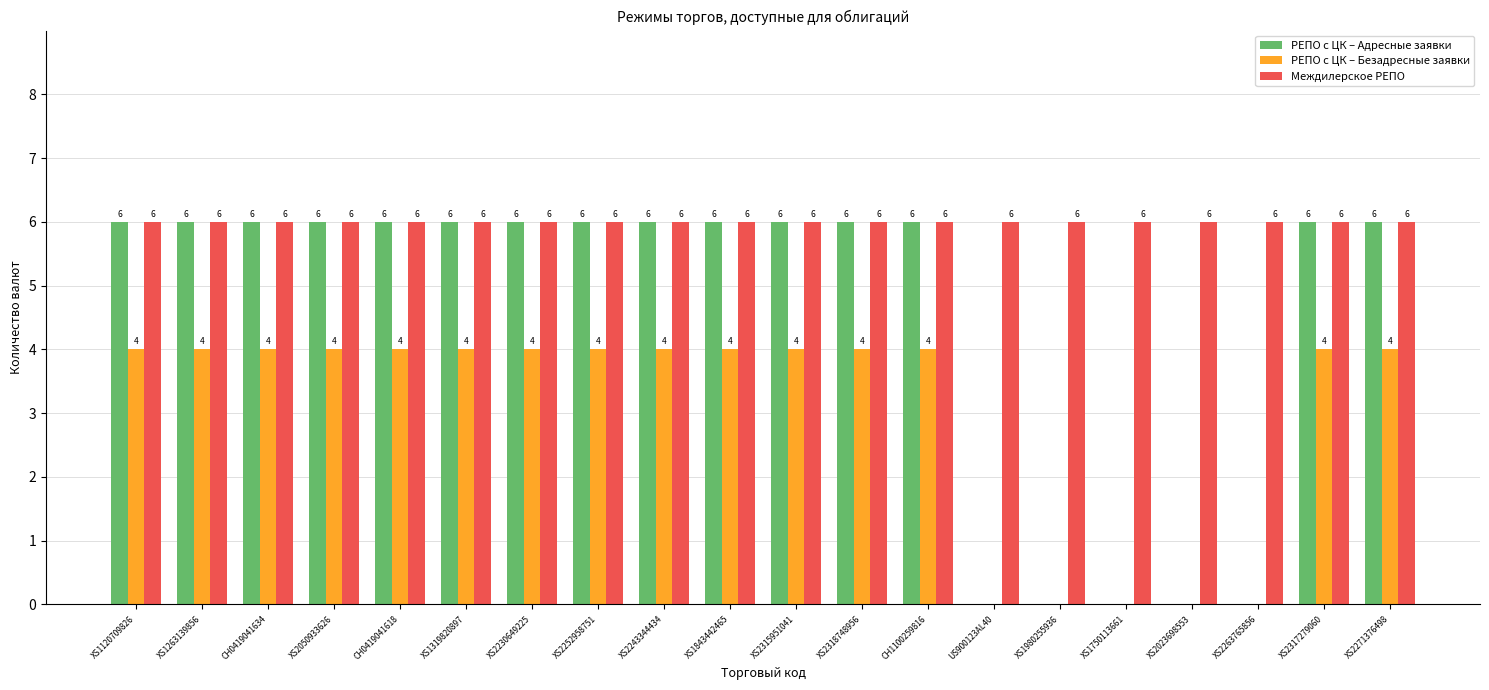

The value of РЕПО с ЦК – Адресные заявки at XS2023698553 is 0. True or false?

True